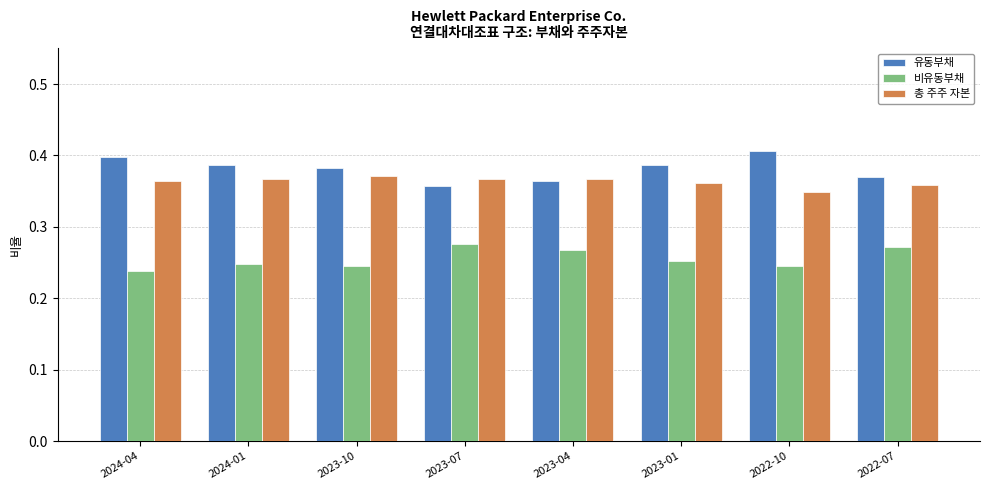

Are the bars horizontal?

No